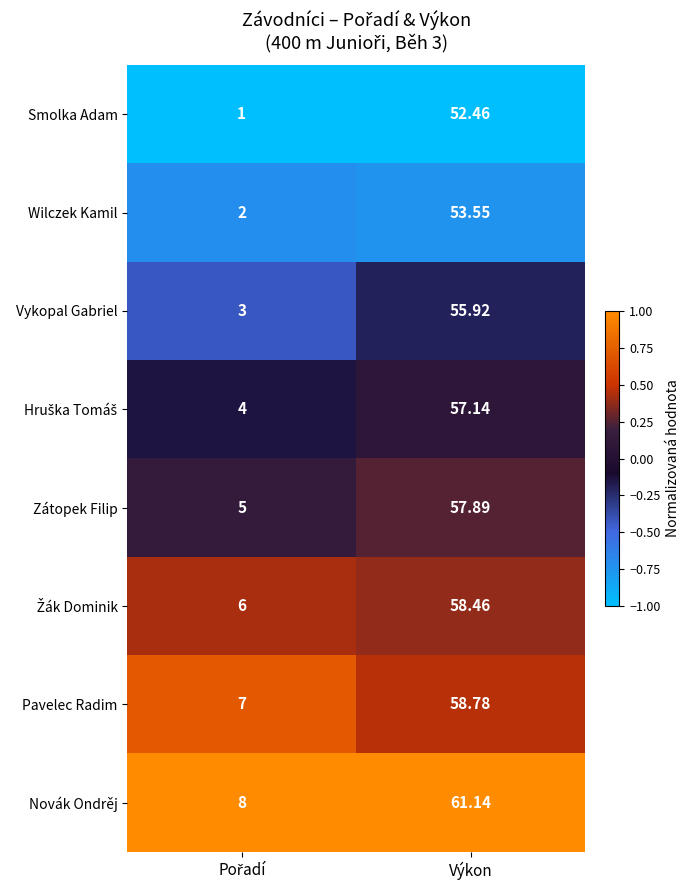

Which category has the highest value in the Zátopek Filip series?

Výkon